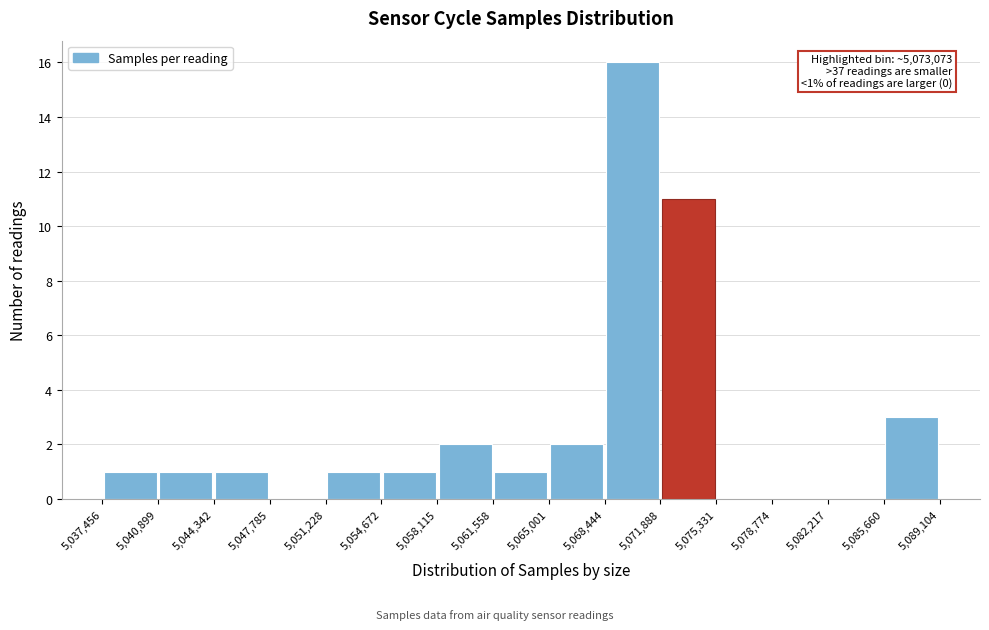

Over which range of the x-axis is the bar tallest?

5,068,444 to 5,071,888